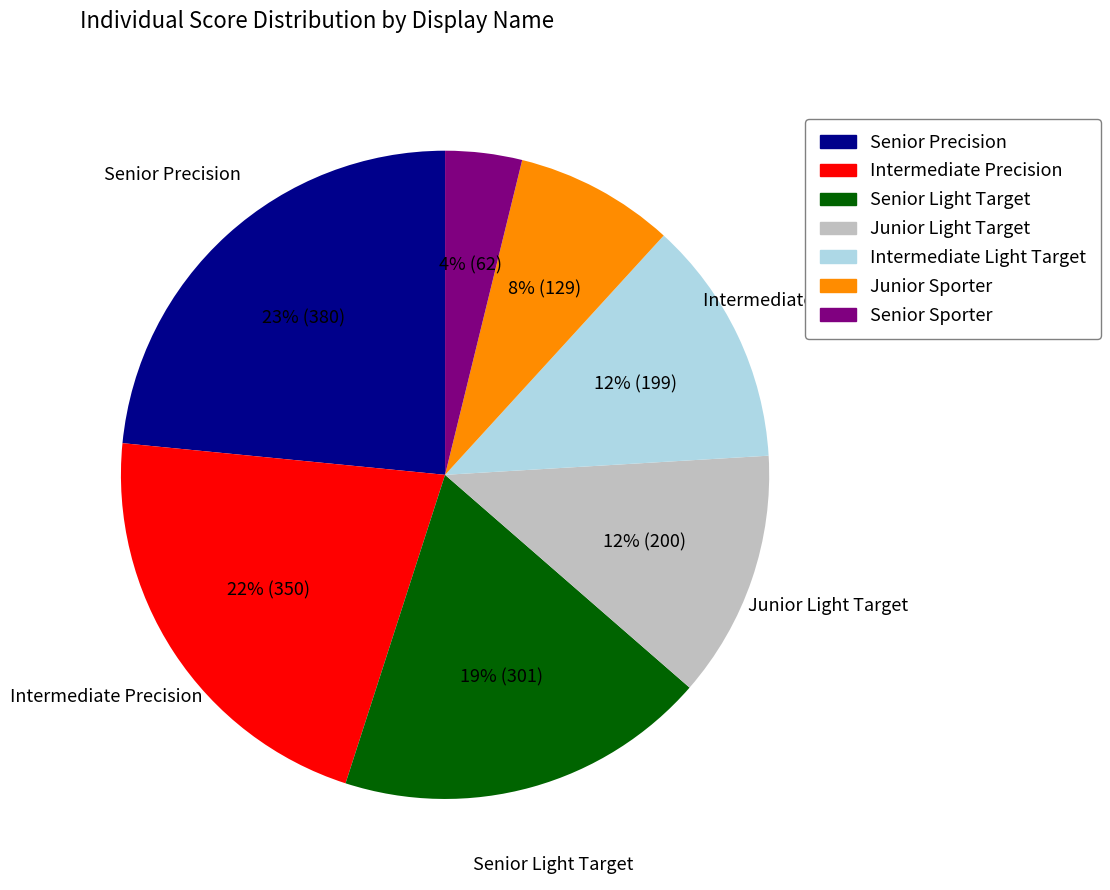

Approximately how many times larger is the value at Junior Light Target compared to Intermediate Light Target?

1.0